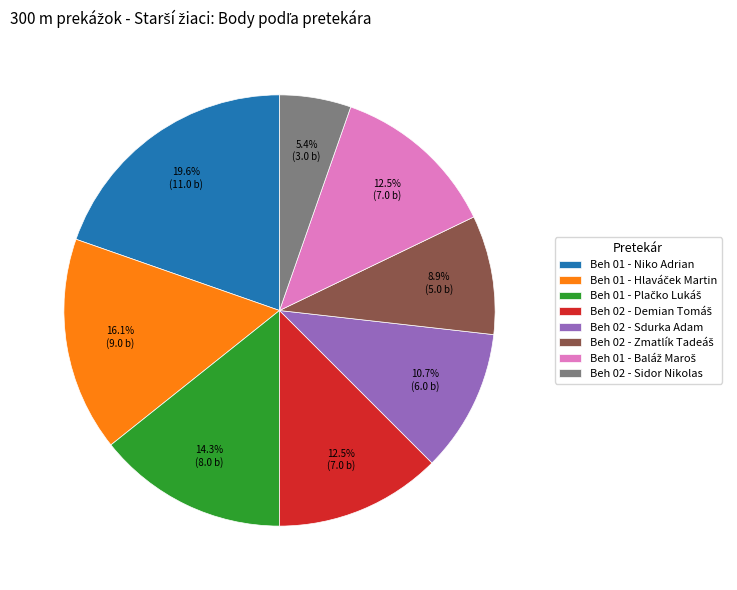

Between Beh 01 - Niko Adrian and Beh 02 - Sidor Nikolas, which is larger?

Beh 01 - Niko Adrian